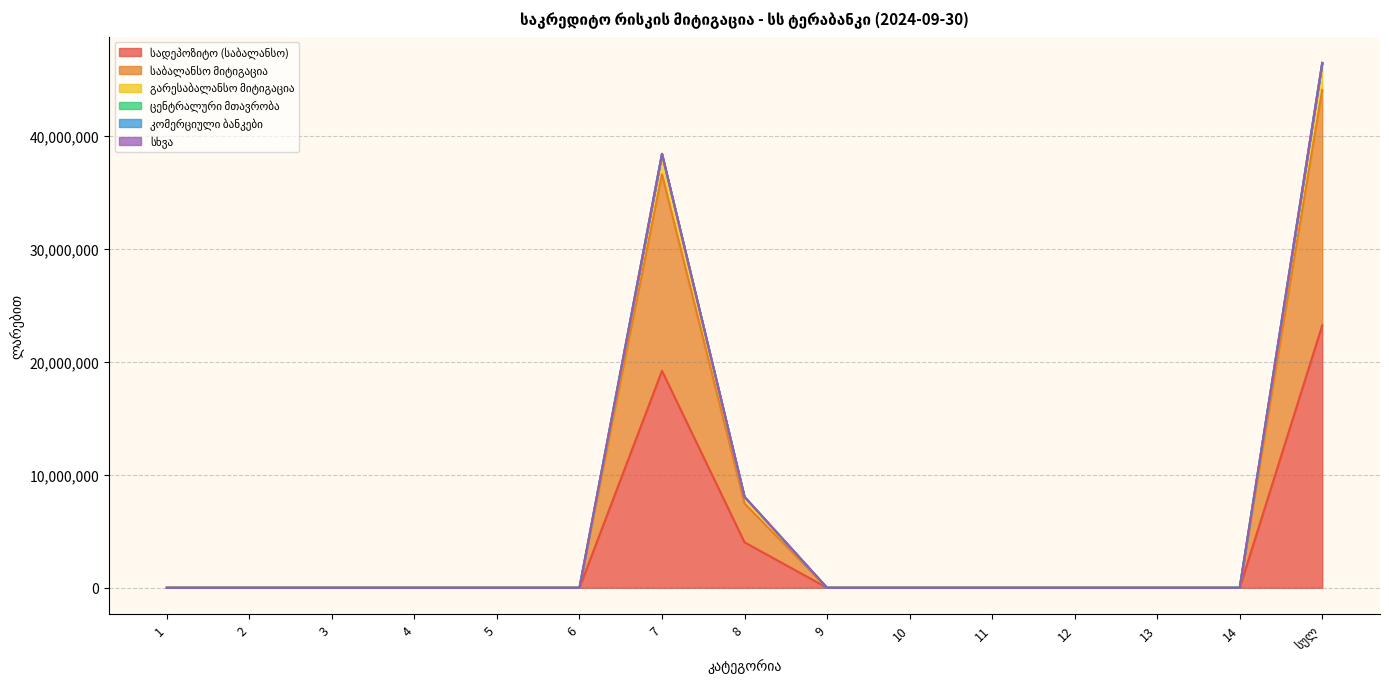

At which category is the sum across all series the highest?

სულ